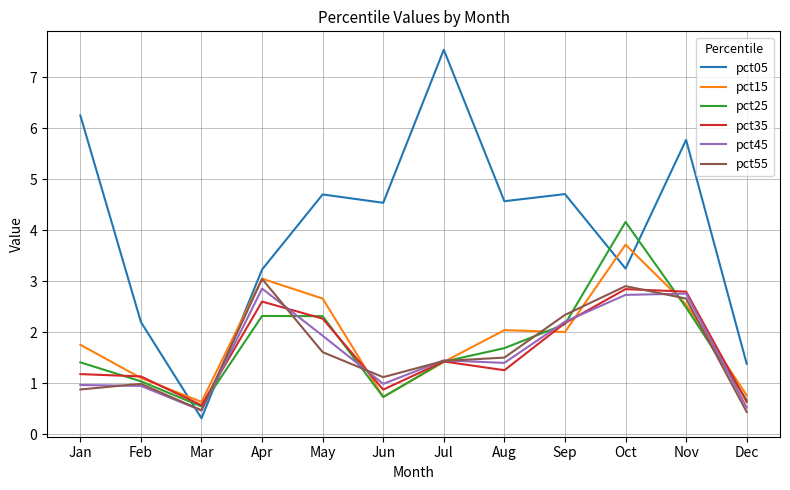

Which series has the largest range (max minus min)?

pct05